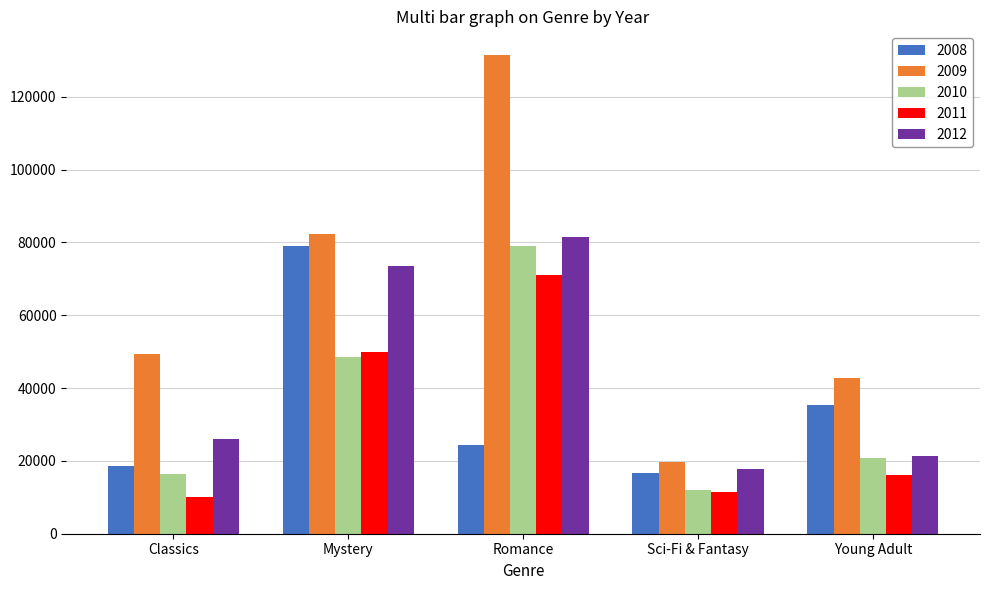

Rank the categories by 2009 value from highest to lowest.

Romance, Mystery, Classics, Young Adult, Sci-Fi & Fantasy